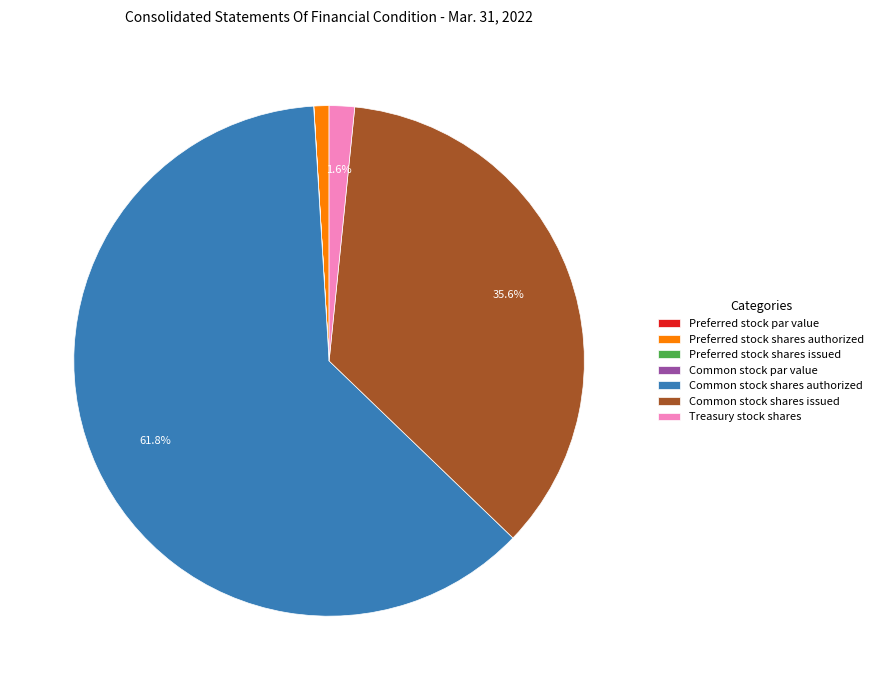

What is the largest slice in the pie chart?

Common stock shares authorized